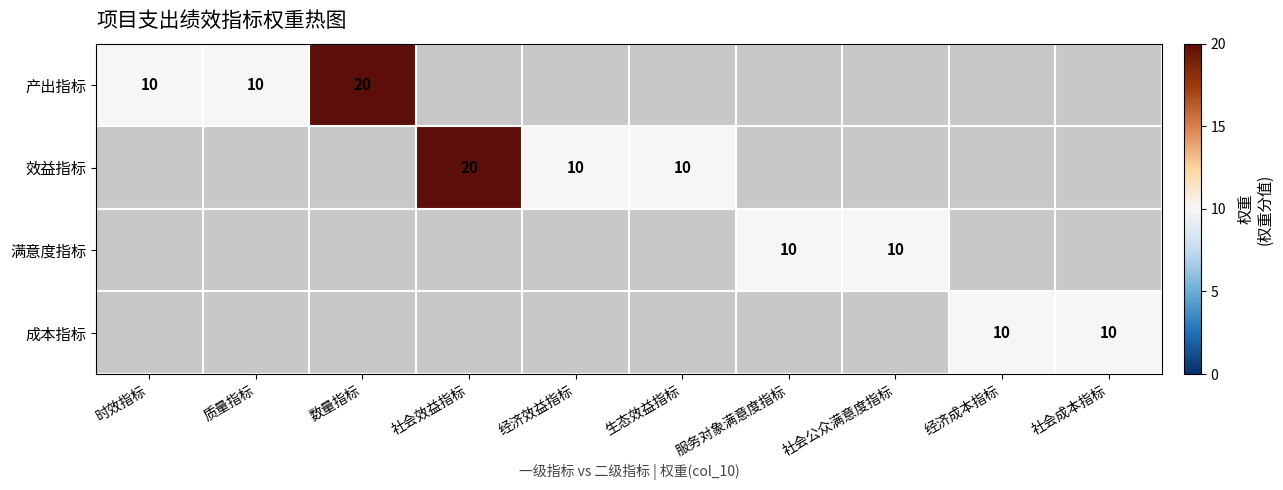

The 产出指标 series shows 10.0 at 时效指标. True or false?

True